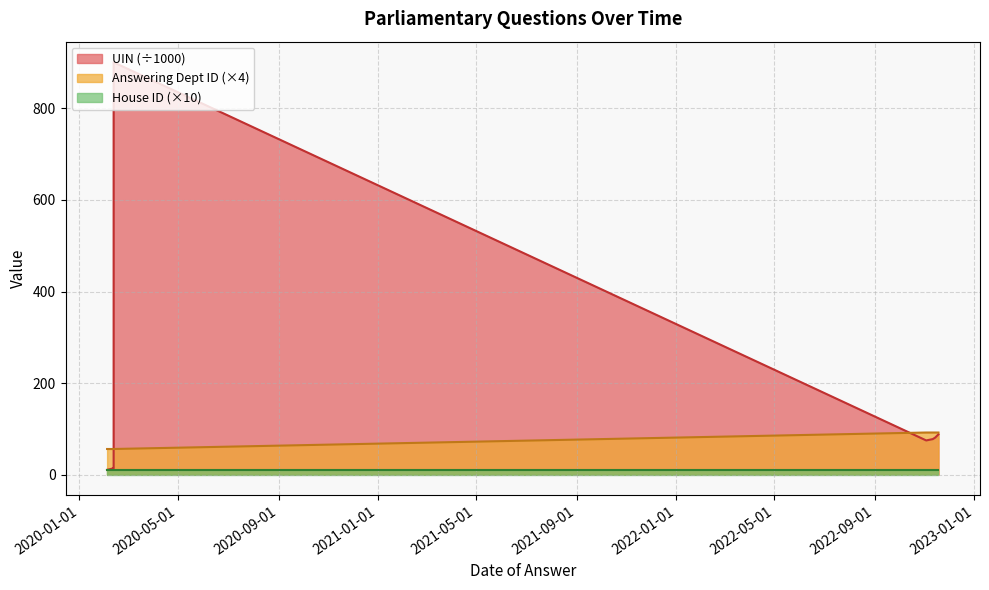

How many data points does each series have?

10